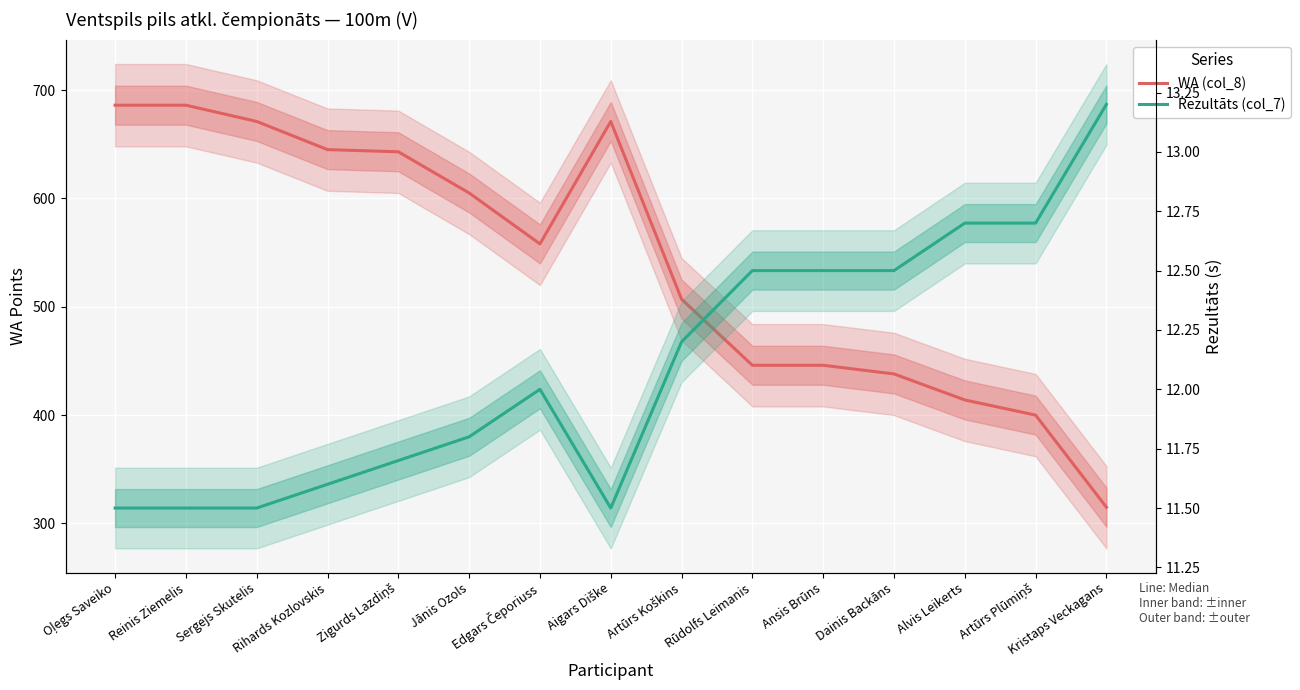

Which series has the largest total across all categories?

WA (col_8)